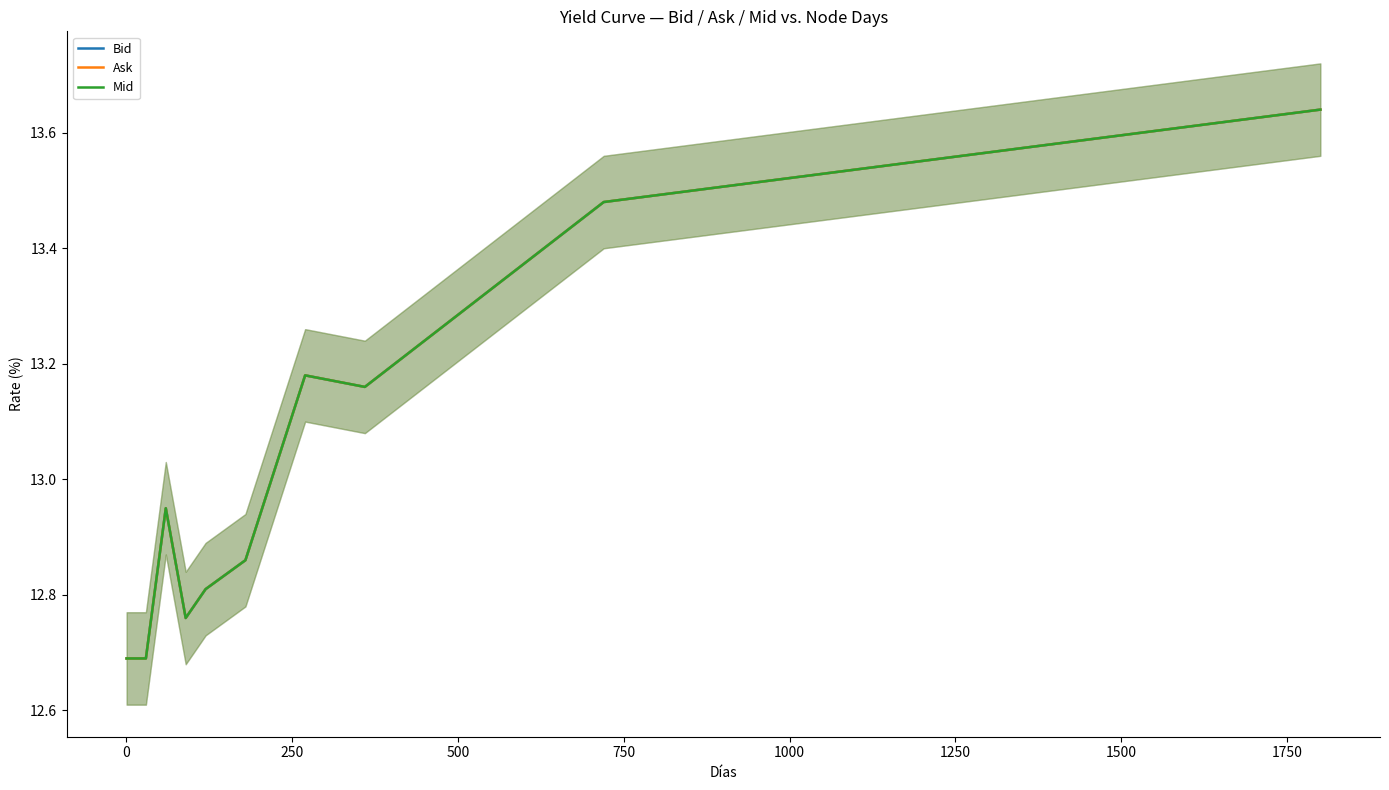

How many lines are shown in the chart?

3